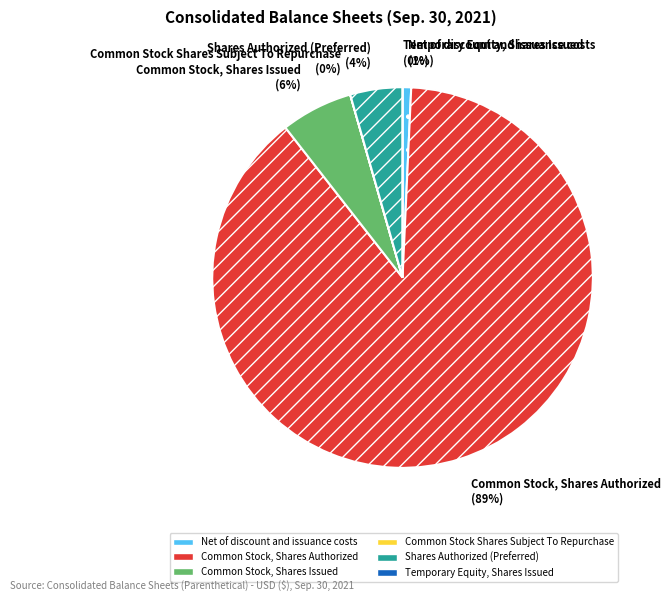

To the nearest percent, what percentage of the pie is Common Stock, Shares Authorized?

89%